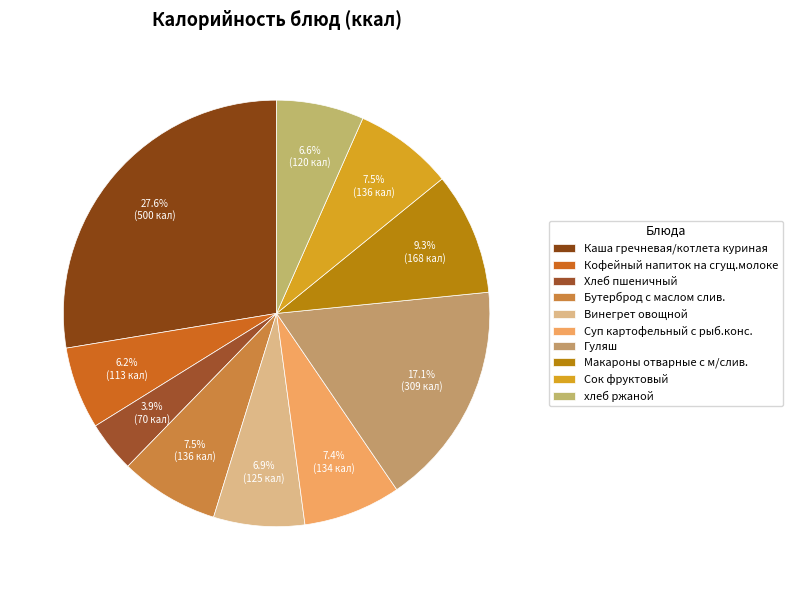

What is the ratio of the value at Каша гречневая/котлета куриная to the value at Сок фруктовый?

3.7